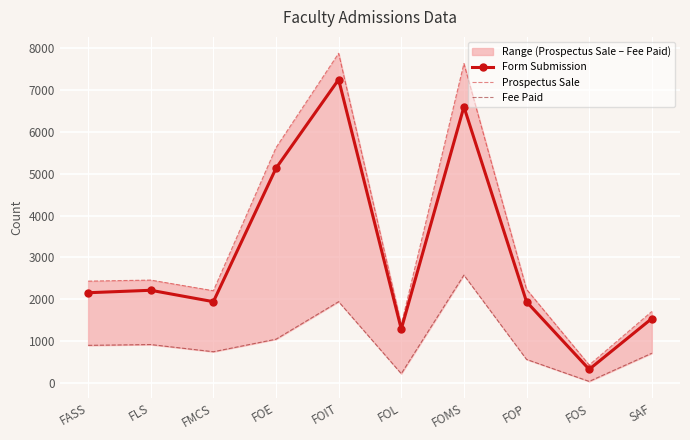

How many data points in Form Submission are less than 2155?

5